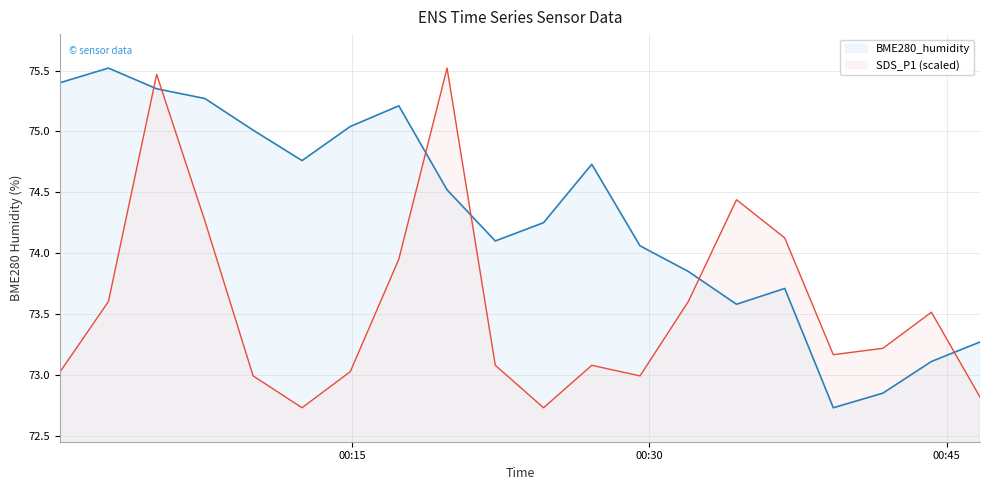

The BME280_humidity series shows 72.7 at 2023/01/04 00:39:17. True or false?

True